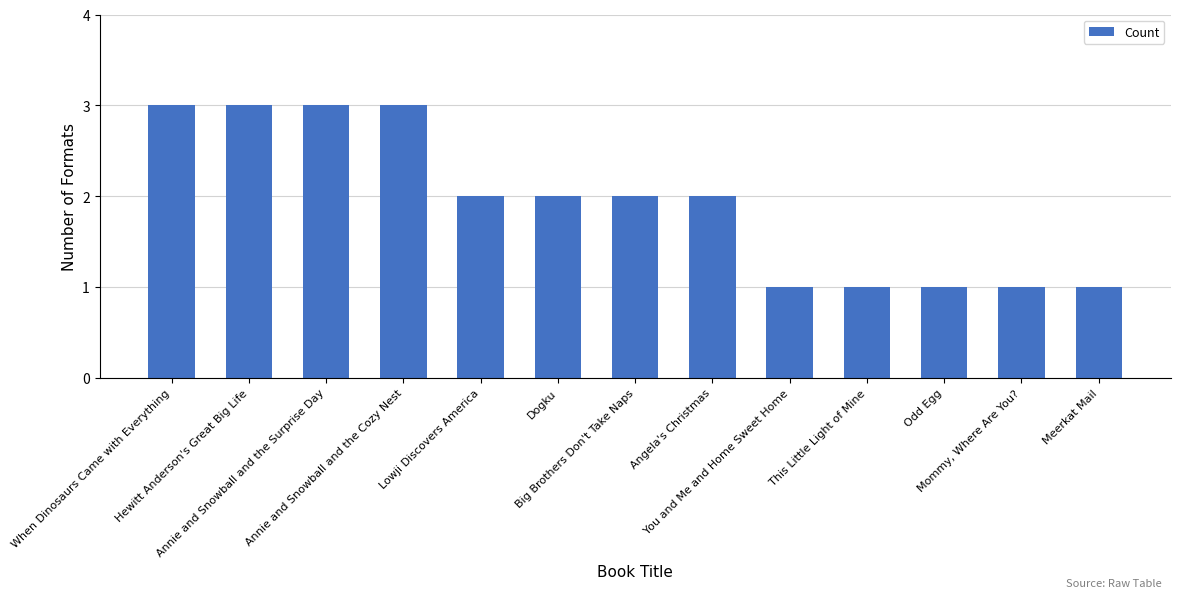

What is the greatest value displayed?

3